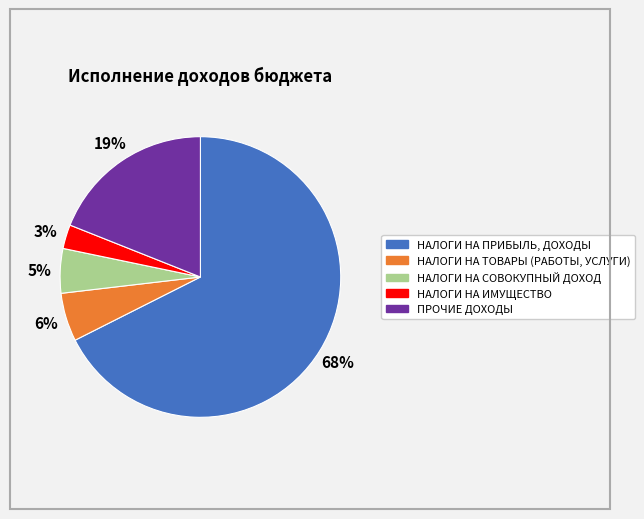

To the nearest percent, what is the average slice percentage?

20%